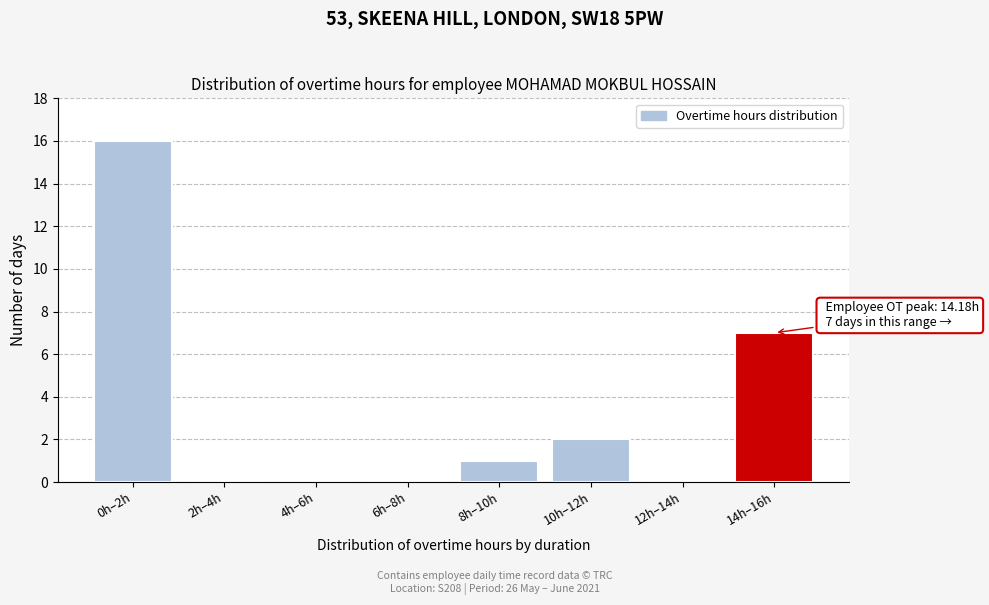

Reading right to left, what are all the values shown in this chart?

14h–16h=7	12h–14h=0	10h–12h=2	8h–10h=1	6h–8h=0	4h–6h=0	2h–4h=0	0h–2h=16